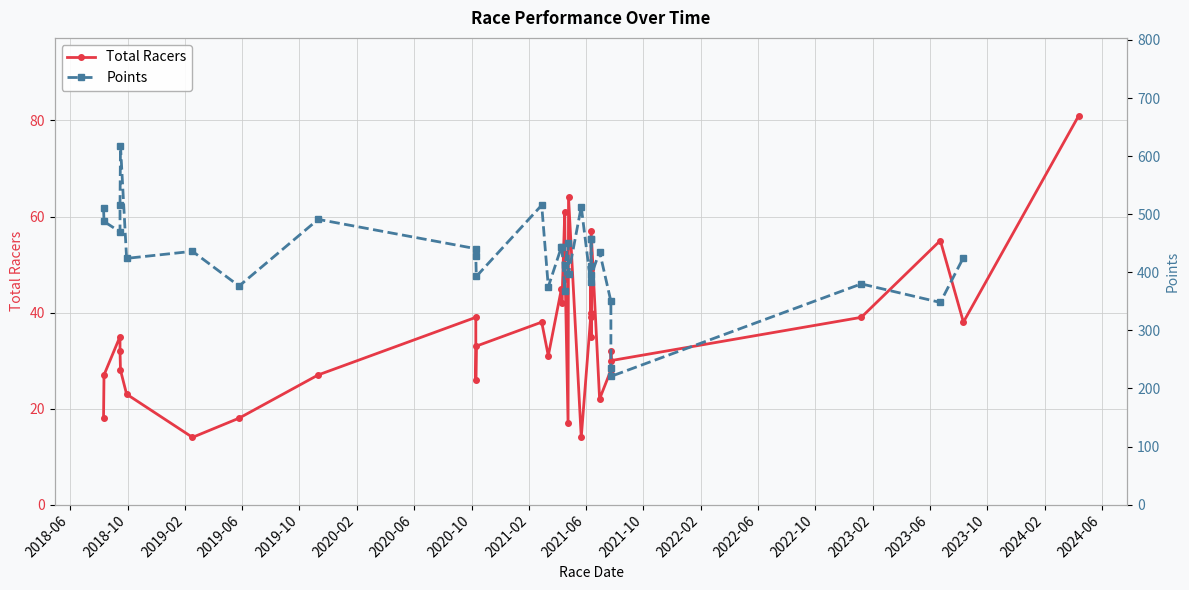

What is the sum of all Total Racers values?

1224.0